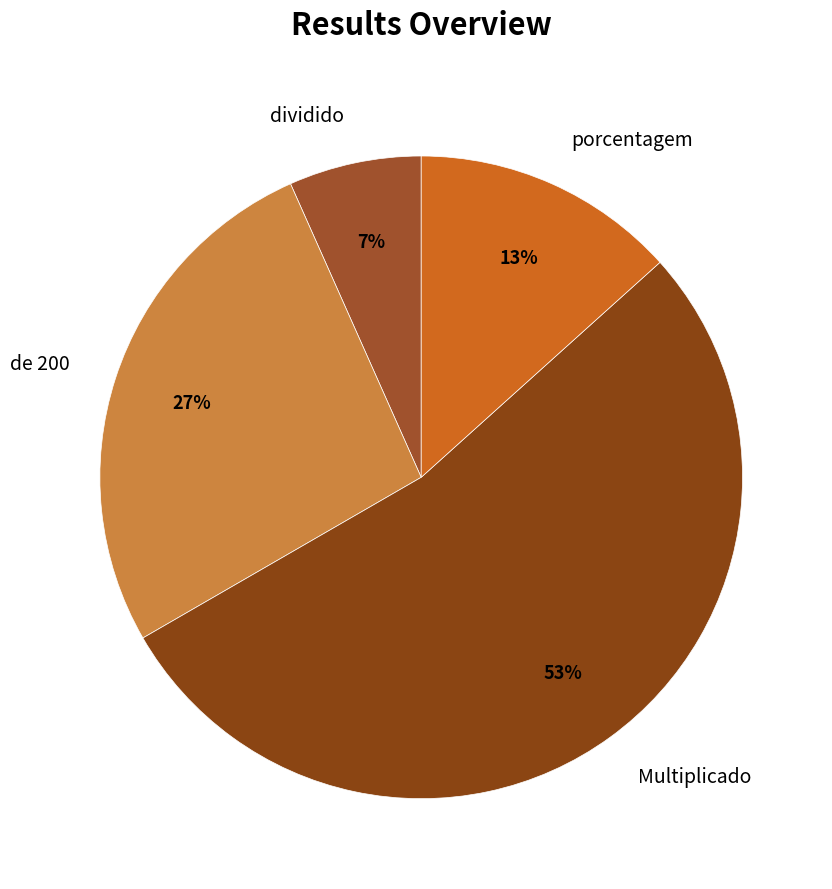

What is the smallest slice in the pie chart?

dividido